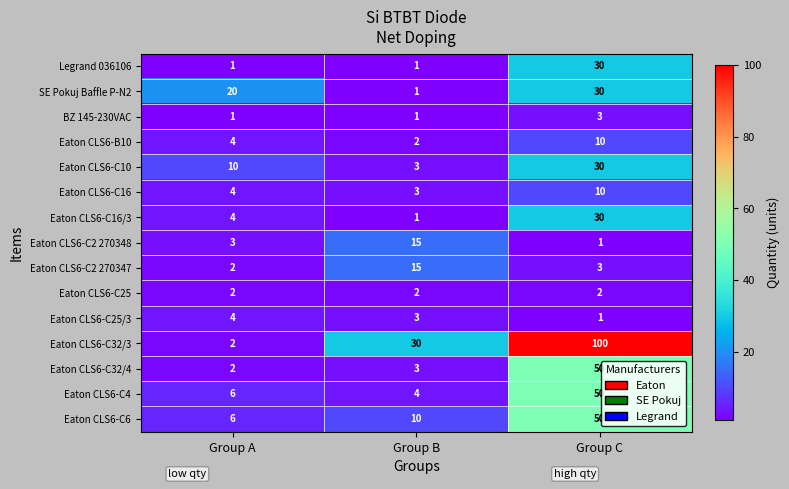

At how many categories does at least one series exceed 17?

3